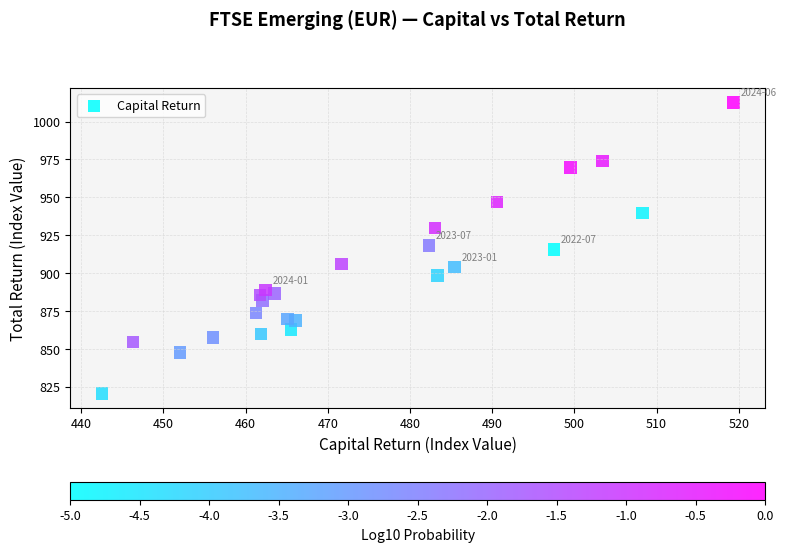

What is the range of X values (max minus min)?

76.9